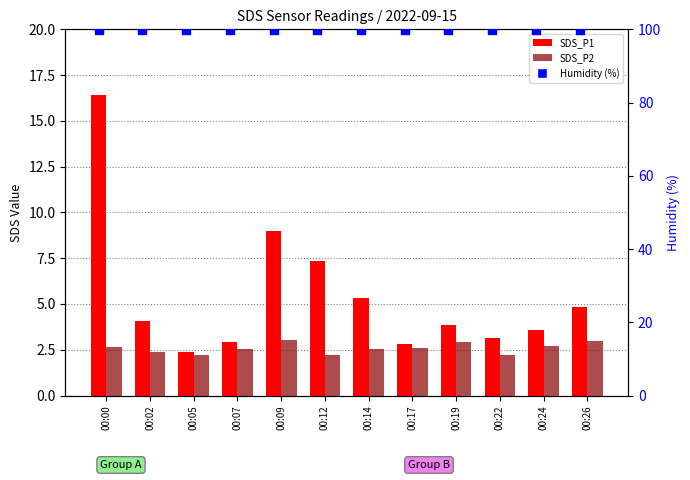

Which series has the widest spread of Y values?

SDS_P1